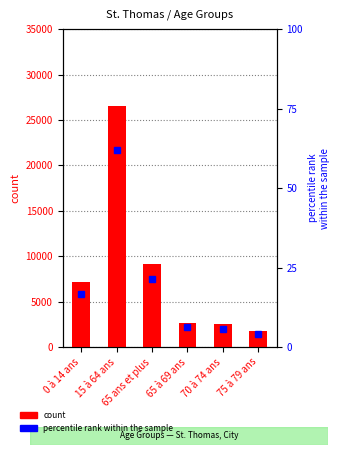

Which has a higher value, 75 à 79 ans or 70 à 74 ans?

70 à 74 ans